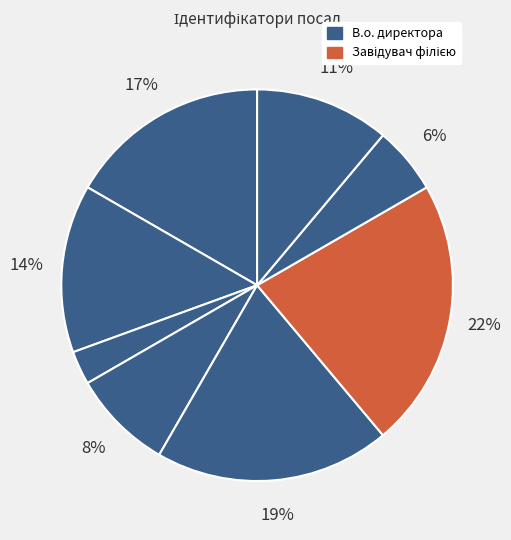

Is there a majority slice in this chart?

No